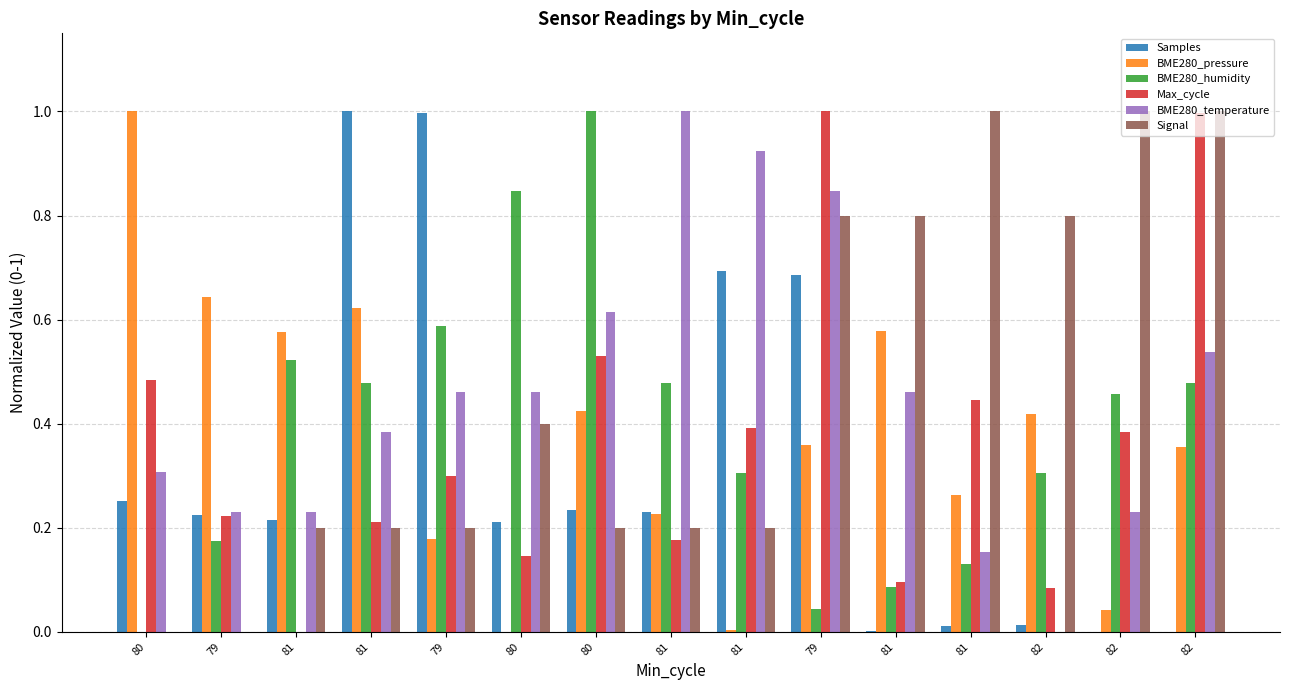

How many groups of bars are there?

15